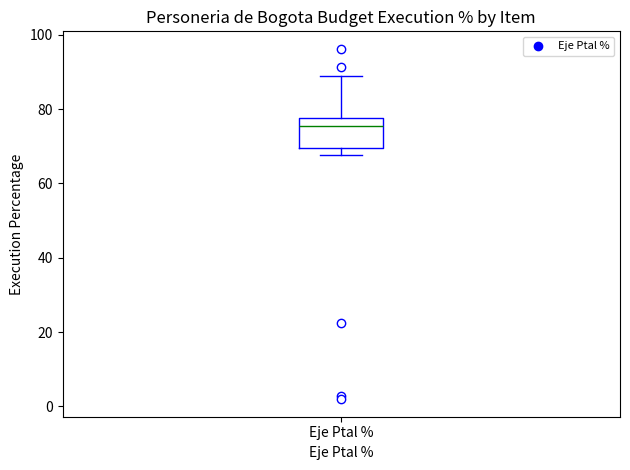

Where does the median line of the box for Eje Ptal % sit on the y-axis? The values are not printed on the chart, so give them approximately, as read against the axis.

76